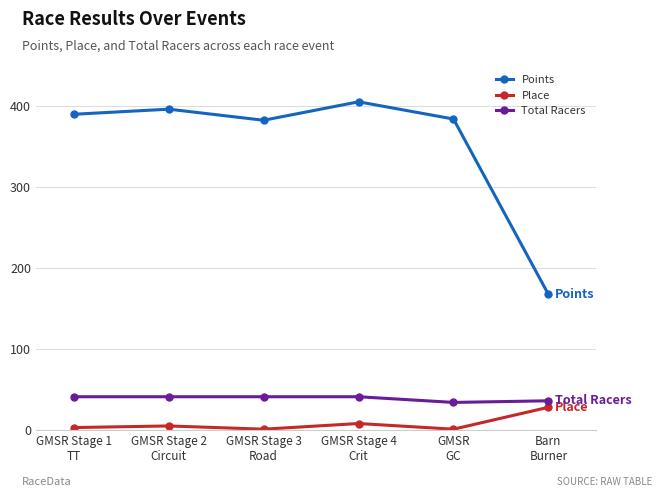

How many distinct data groups are displayed?

3